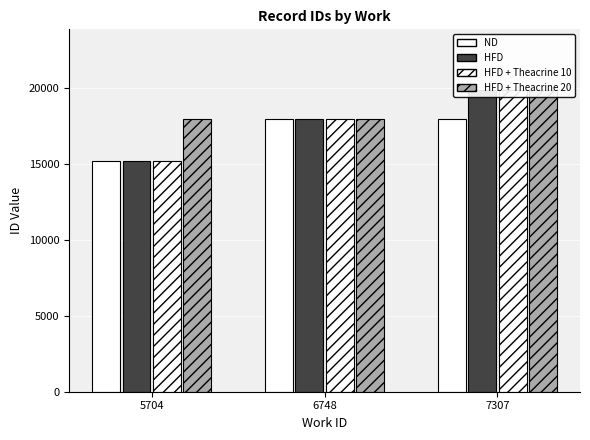

What are all the series names shown in the legend?

ND, HFD, HFD + Theacrine 10, HFD + Theacrine 20